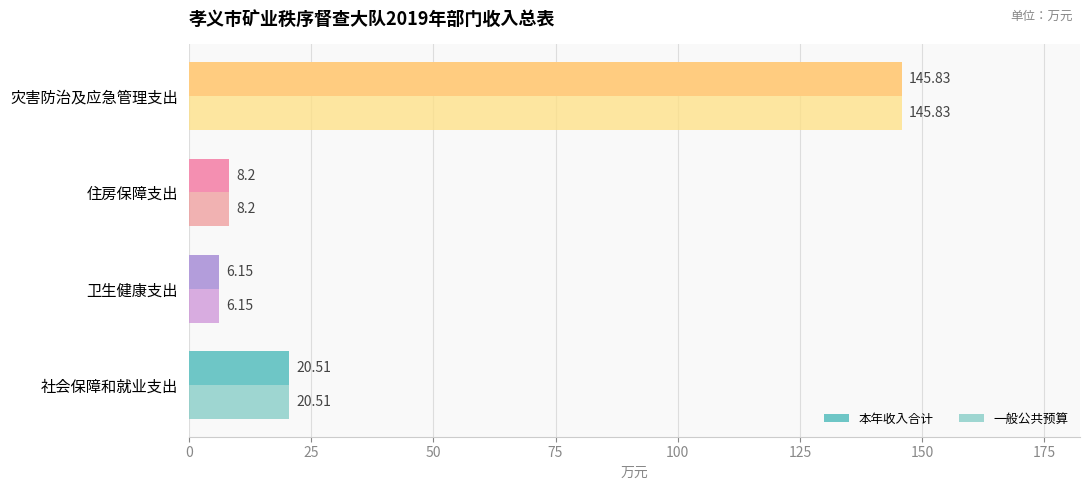

What is the maximum value shown in the chart?

145.8